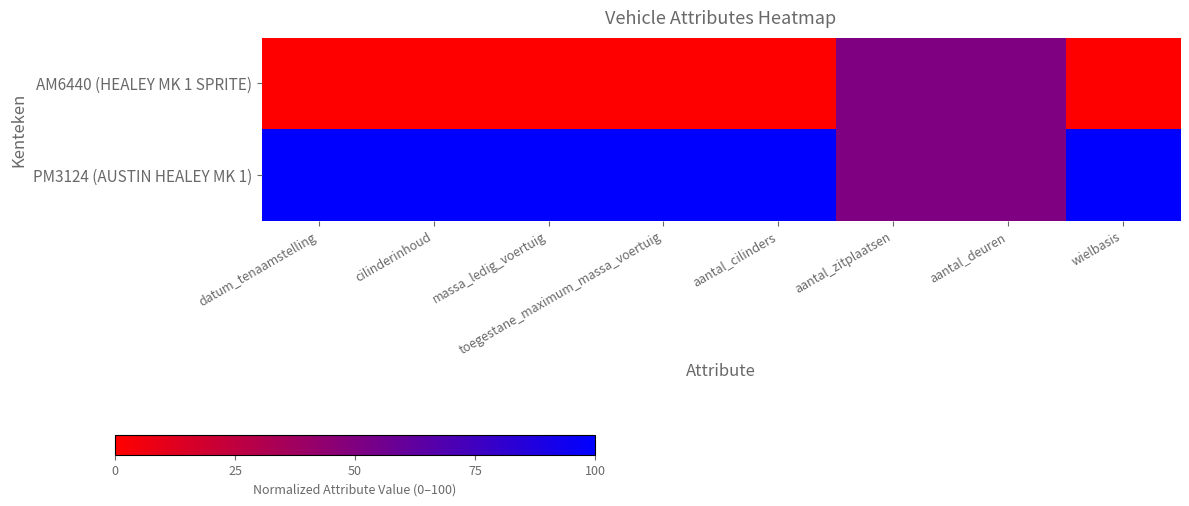

At which category does the chart reach its minimum across all series?

datum_tenaamstelling